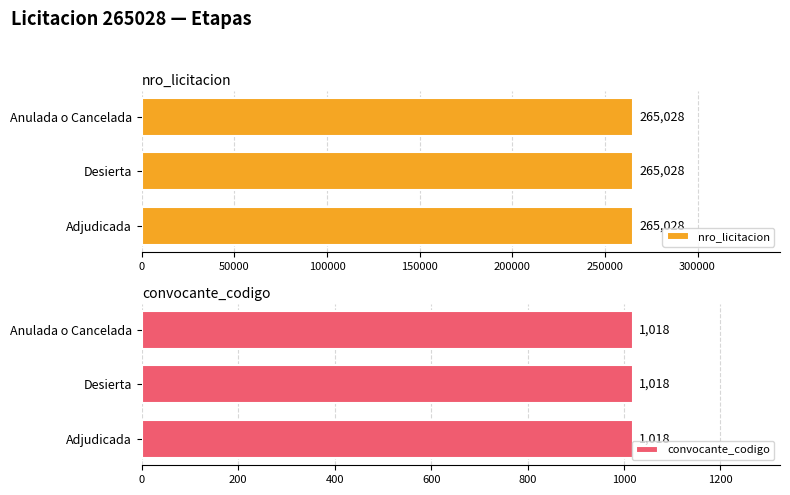

Which series has the largest range (max minus min)?

nro_licitacion